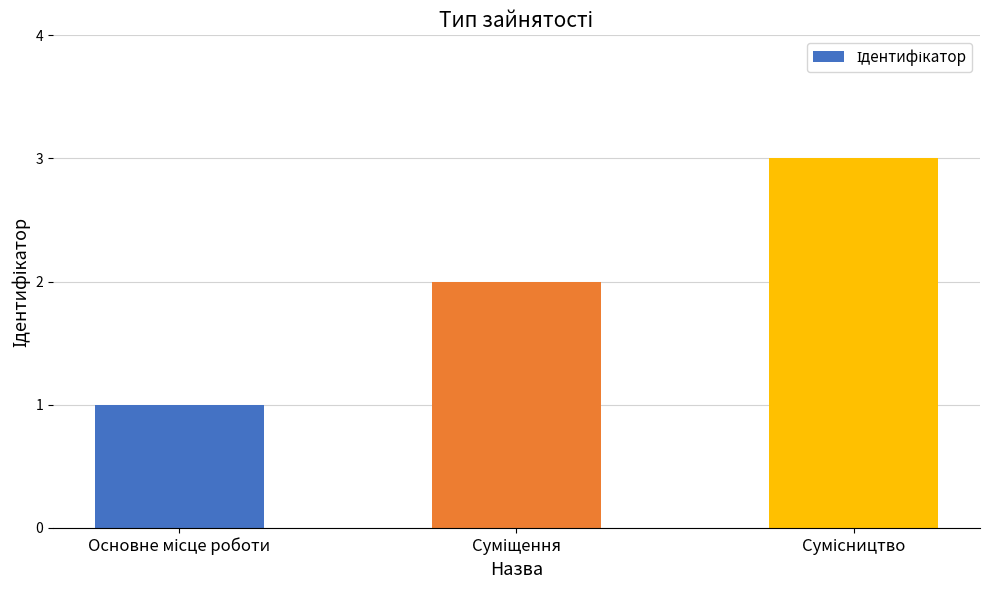

How many categories are shown in the chart?

3